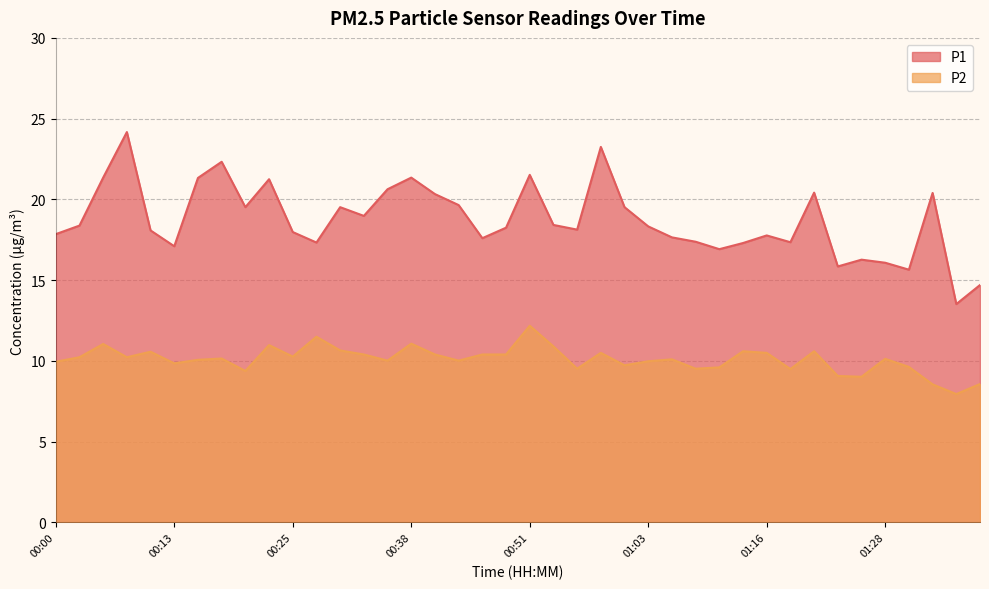

Which series has the widest spread of values?

P1